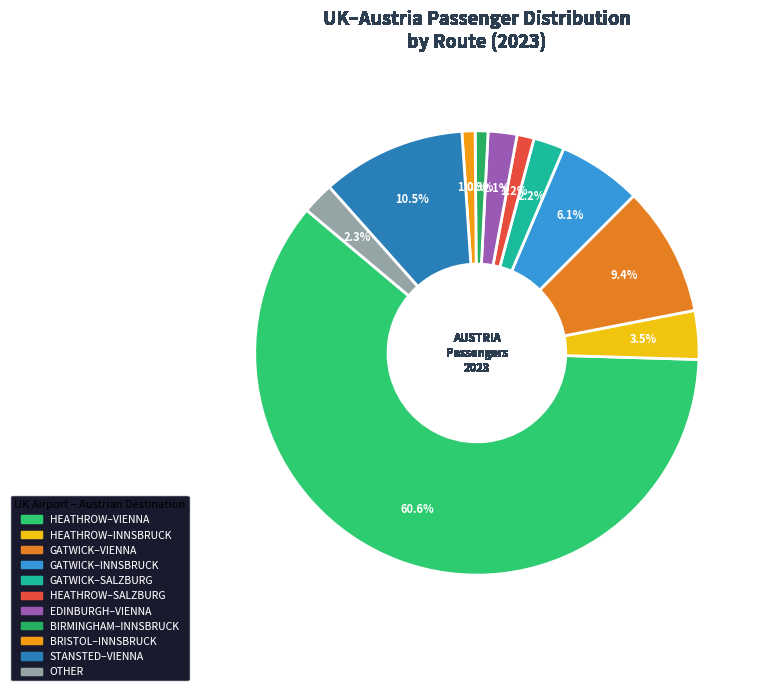

Is there any slice that represents more than half of the pie?

Yes